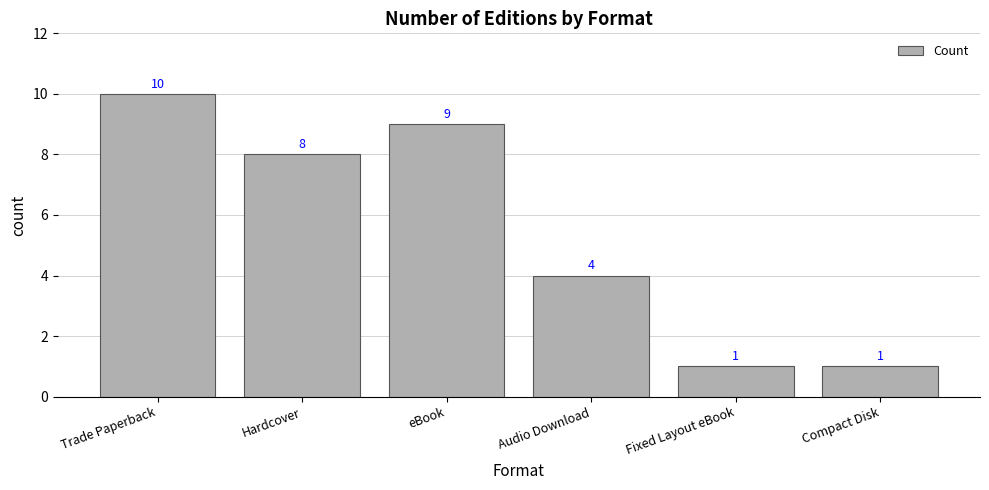

What is the difference between the maximum and second lowest values?

9